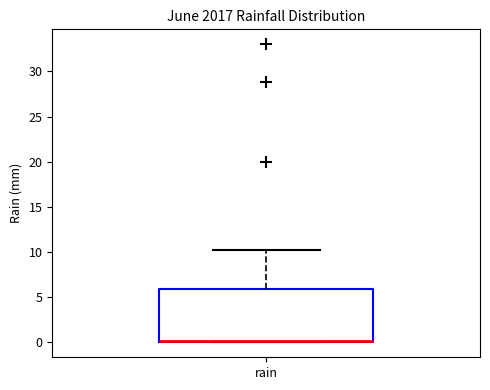

Transcribe this box plot: give where the median line is, the range the box spans, and where the two whiskers end, as read against the y-axis. The values are not printed on the chart, so give them approximately, as read against the axis.

median 0 (drawn on the box's lower edge), box 0 to 6, whiskers 0 to 10